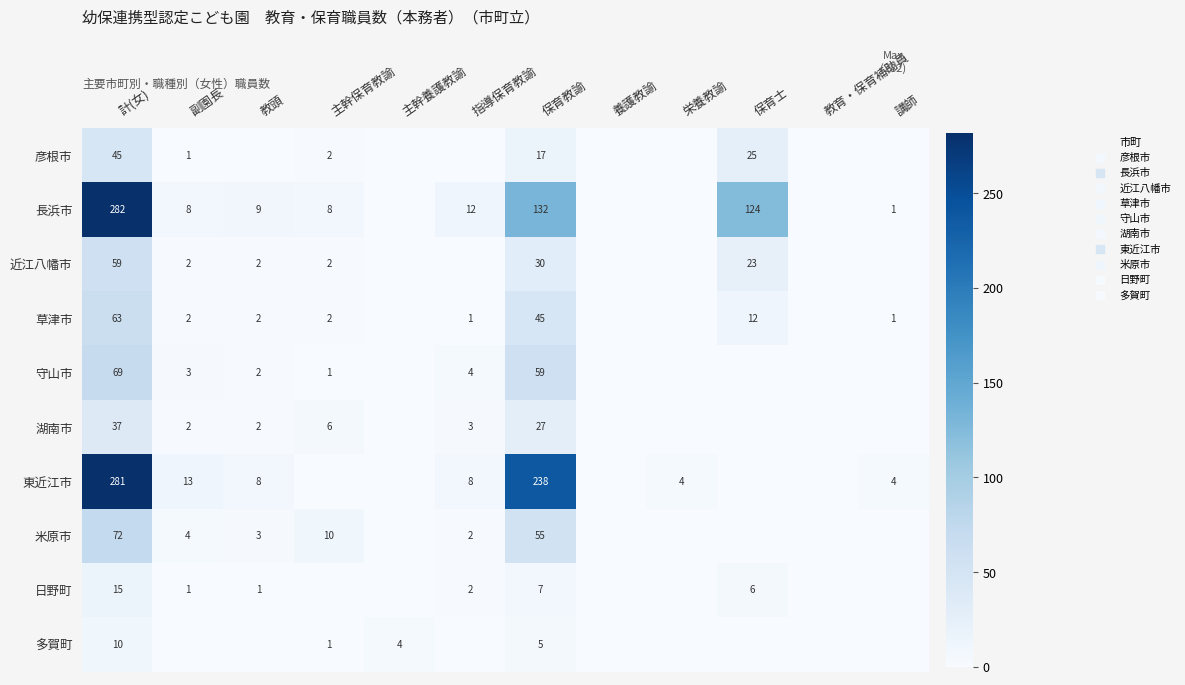

True or false: 近江八幡市 has a value of 30 at 保育士.

False